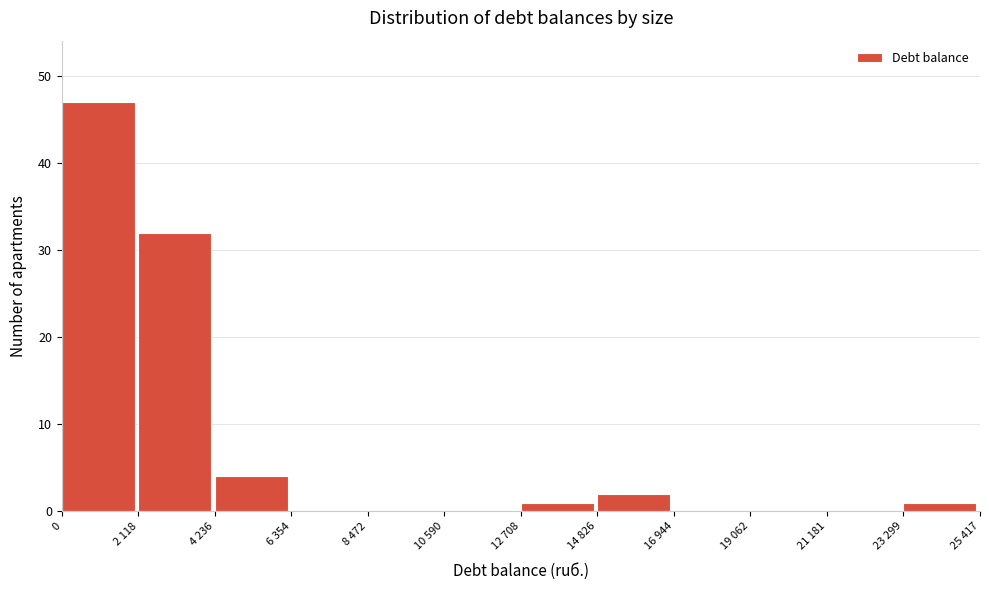

Reading left to right, extract all data points from this chart.

0=47	2 118=32	4 236=4	6 354=0	8 472=0	10 590=0	12 708=1	14 826=2	16 944=0	19 062=0	21 181=0	23 299=1